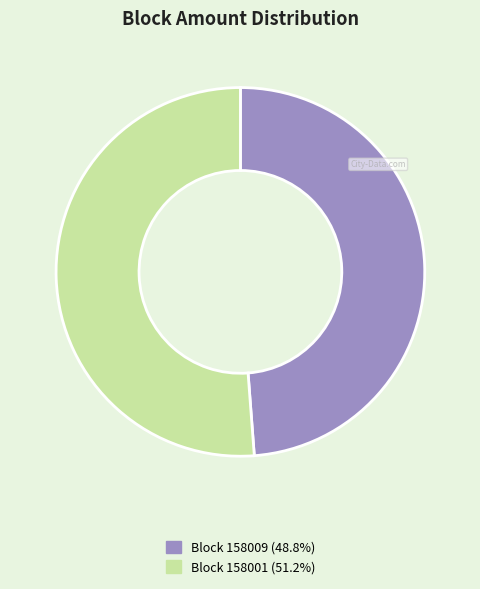

Combined, do Block 158009 (48.8%) and Block 158001 (51.2%) account for over 50%?

Yes